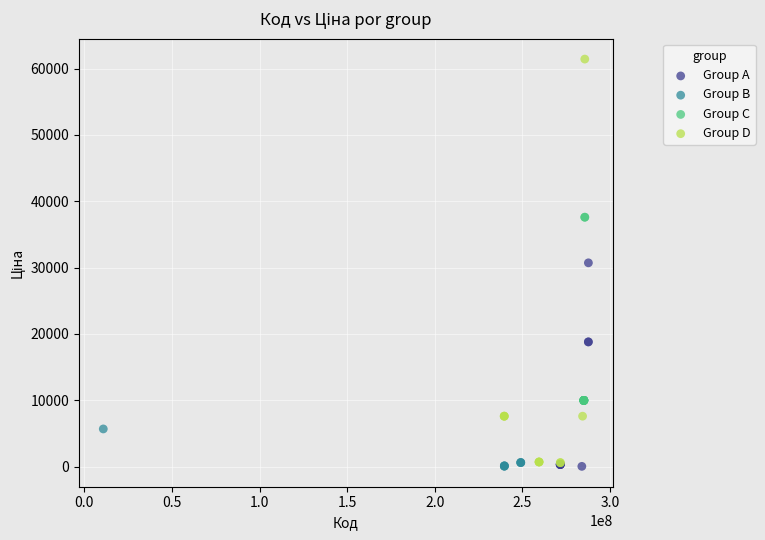

What are all the series names shown in the legend?

Group A, Group B, Group C, Group D